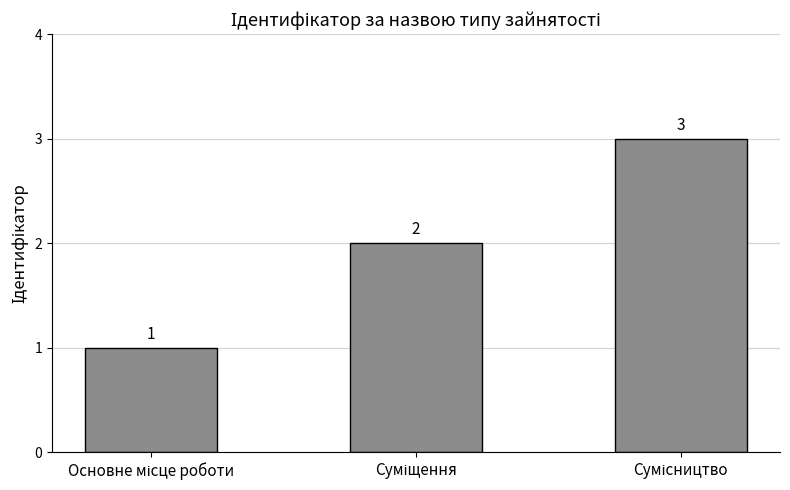

What is the greatest value displayed?

3